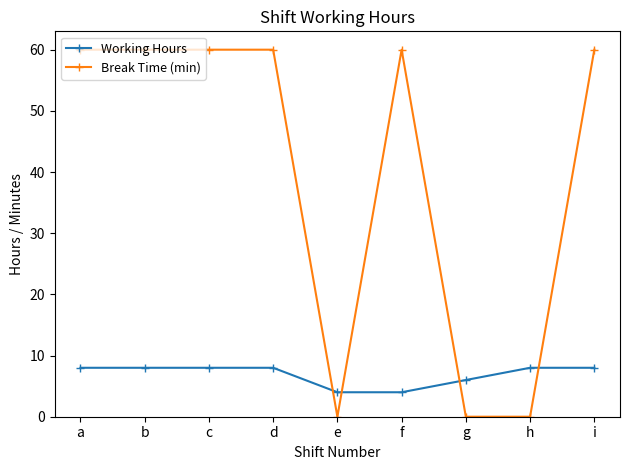

Rank the series by their average value, from highest to lowest.

Break Time (min), Working Hours